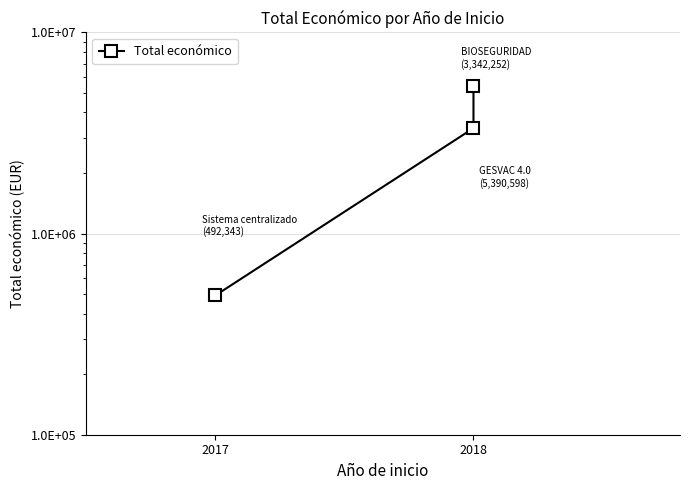

Reading right to left, extract all data points from this chart.

5390598	3342252	492343